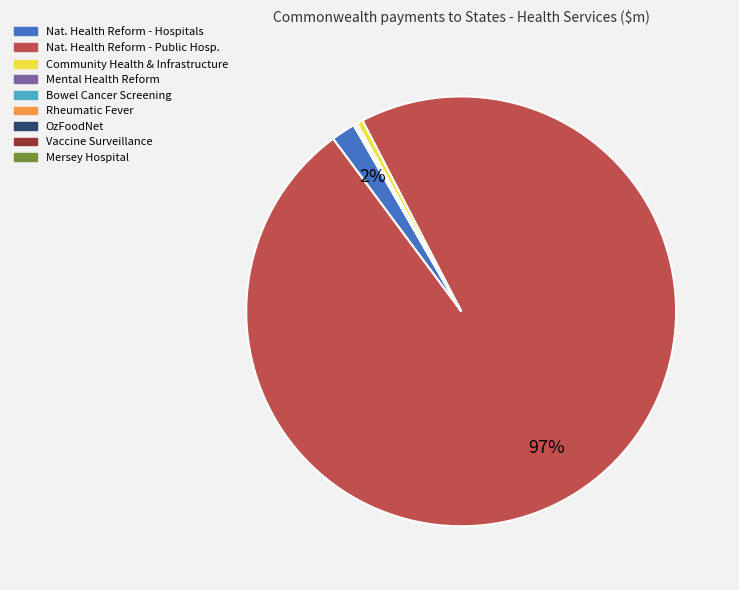

Which category has the biggest portion of the pie?

Nat. Health Reform - Public Hosp.